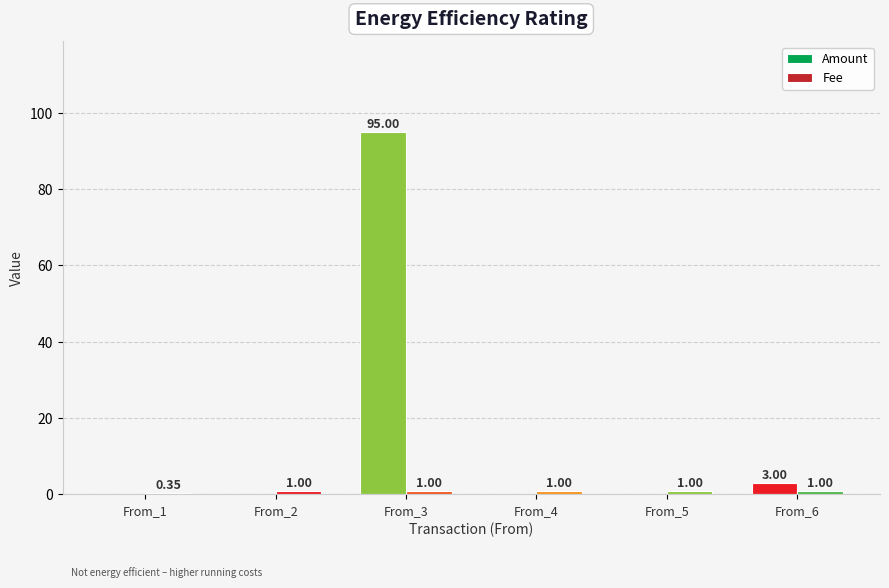

How many groups of bars are there?

6